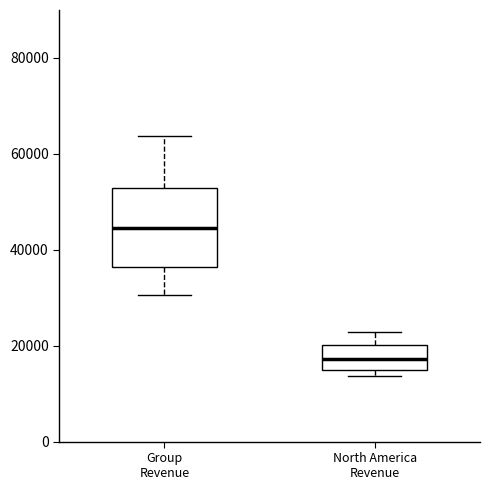

Comparing the boxes themselves (not the whiskers), which one is the tallest?

Group Revenue